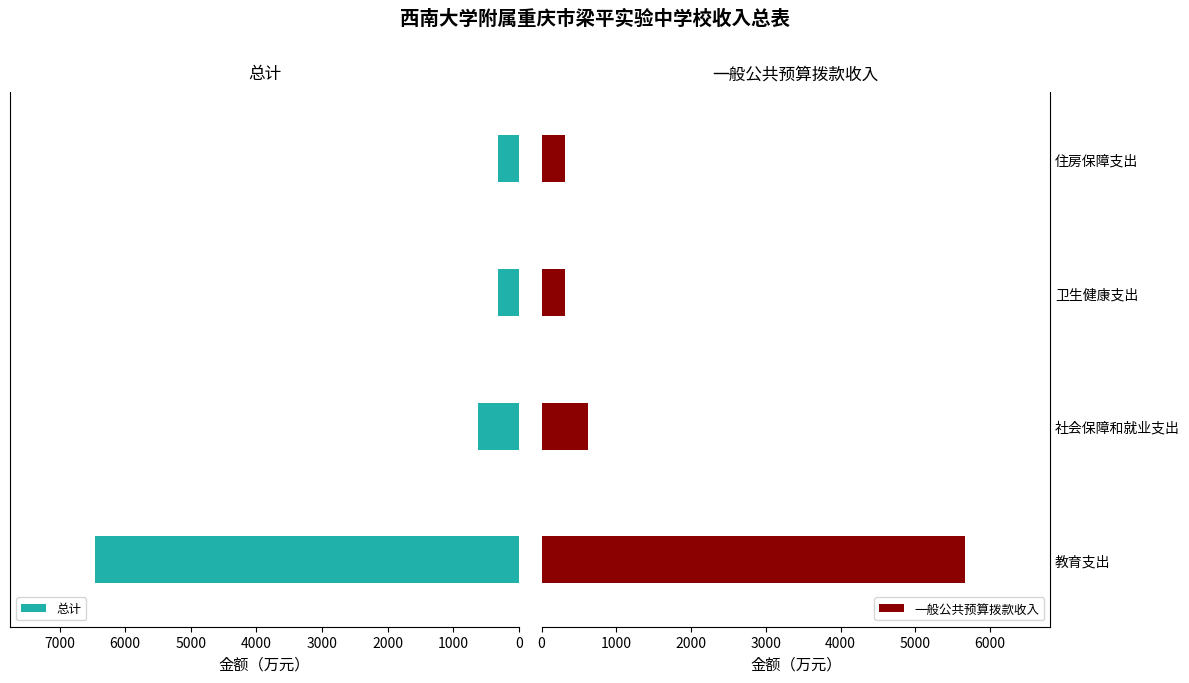

Does the chart contain any negative values?

No